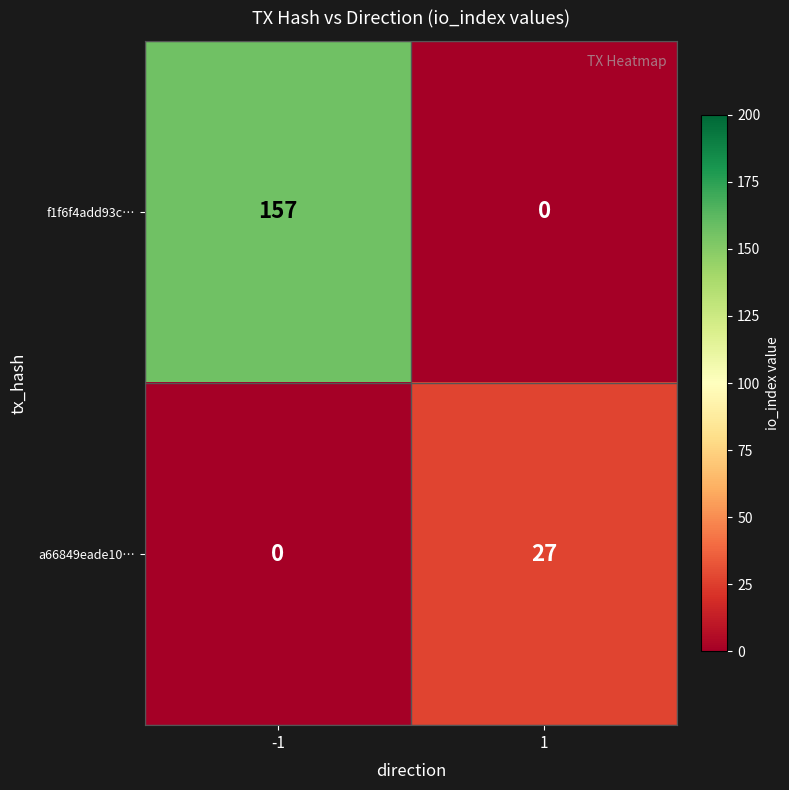

What is the difference between the highest and lowest values at -1?

157